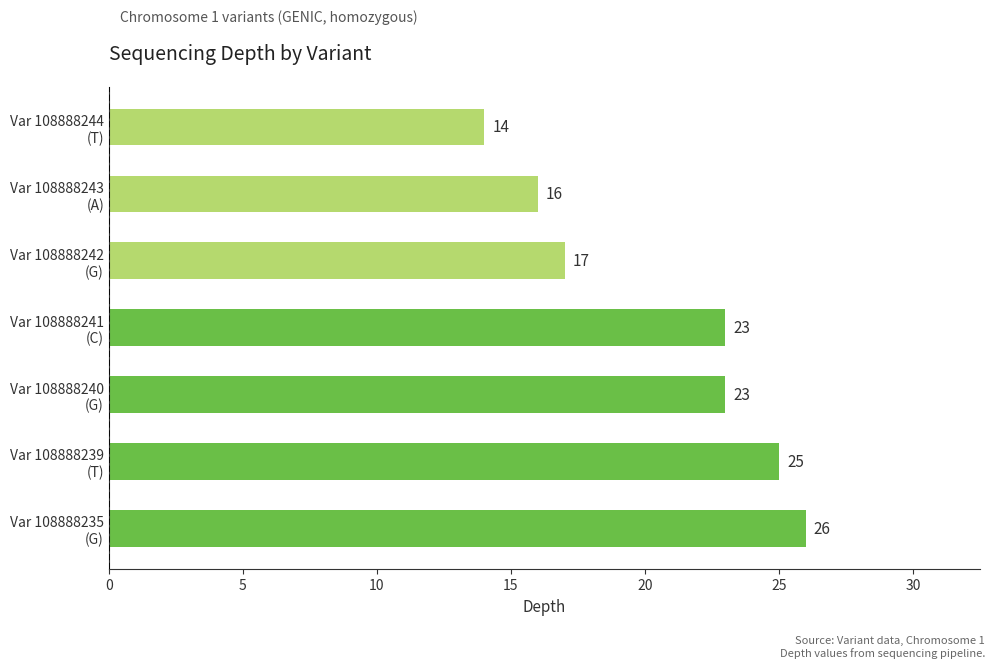

What is the difference between the maximum and minimum values?

12